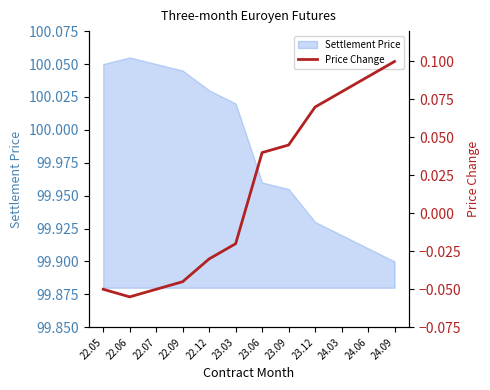

At which category does the chart reach its peak across all series?

24.09